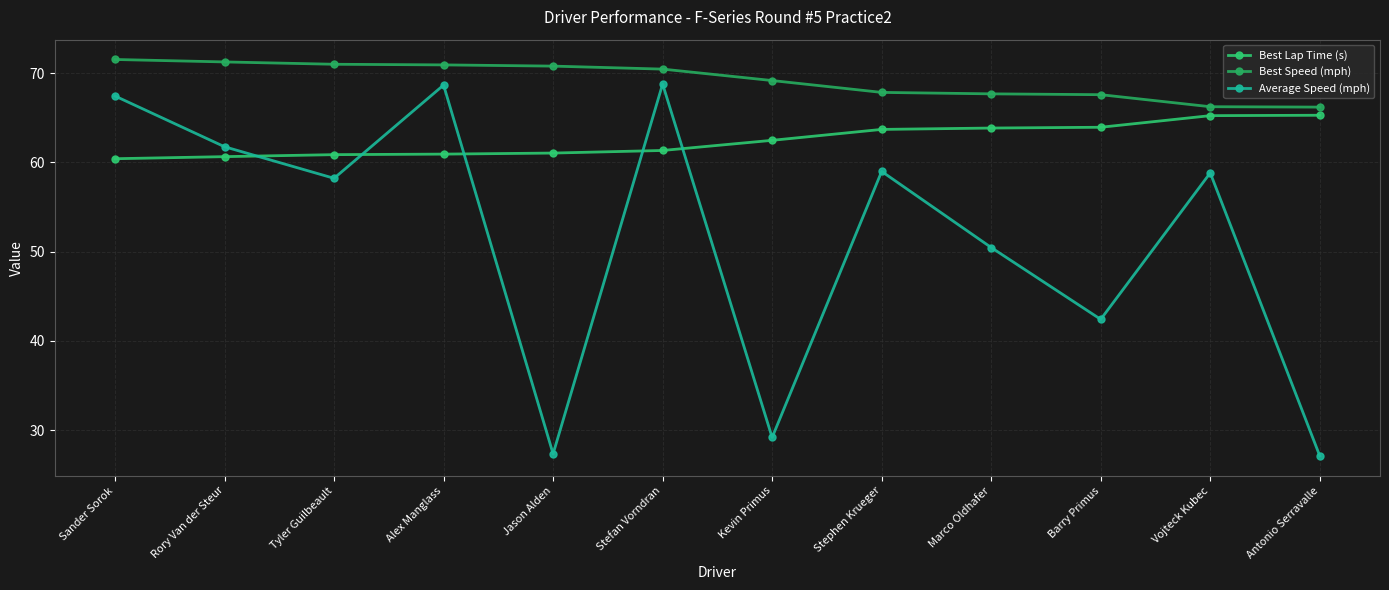

What is the sum of all Best Speed (mph) values?

830.5